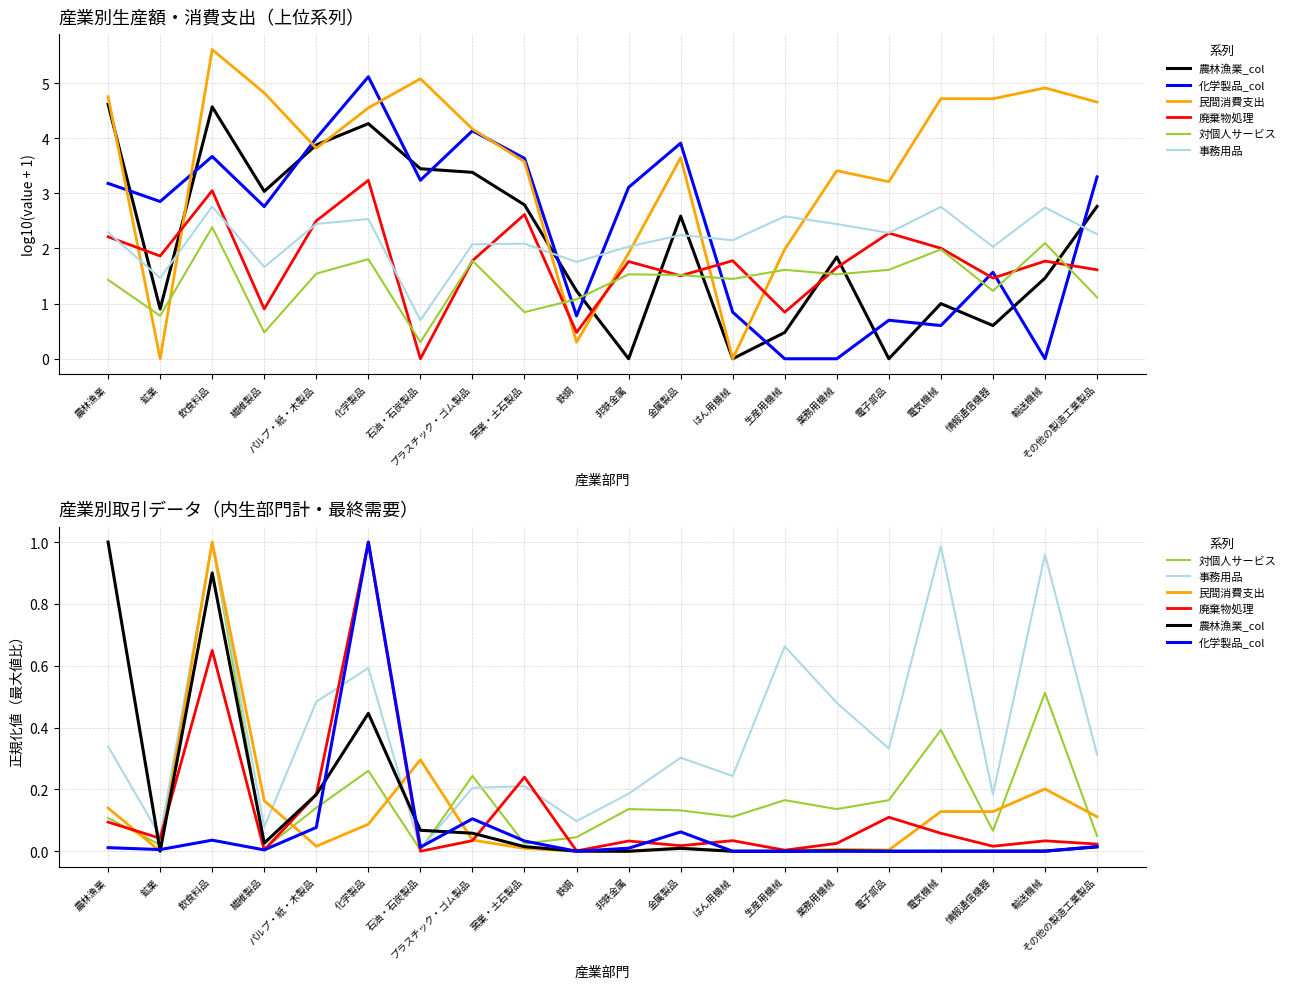

At how many categories does at least one series exceed 0?

20